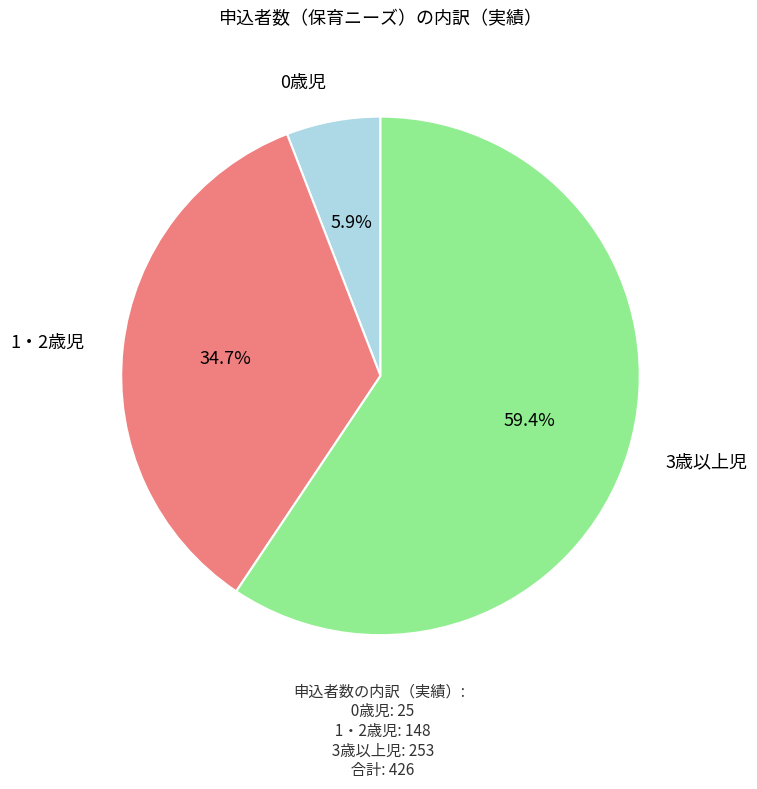

To the nearest percent, what is the difference between the 1・2歳児 and 3歳以上児 slice percentages?

25%